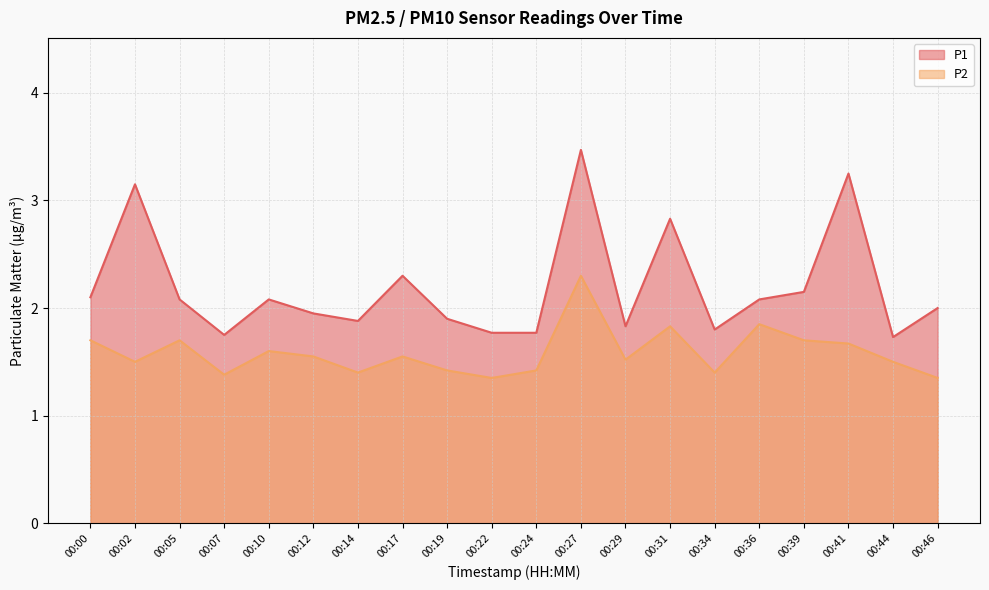

What is the maximum value shown in the chart?

3.5